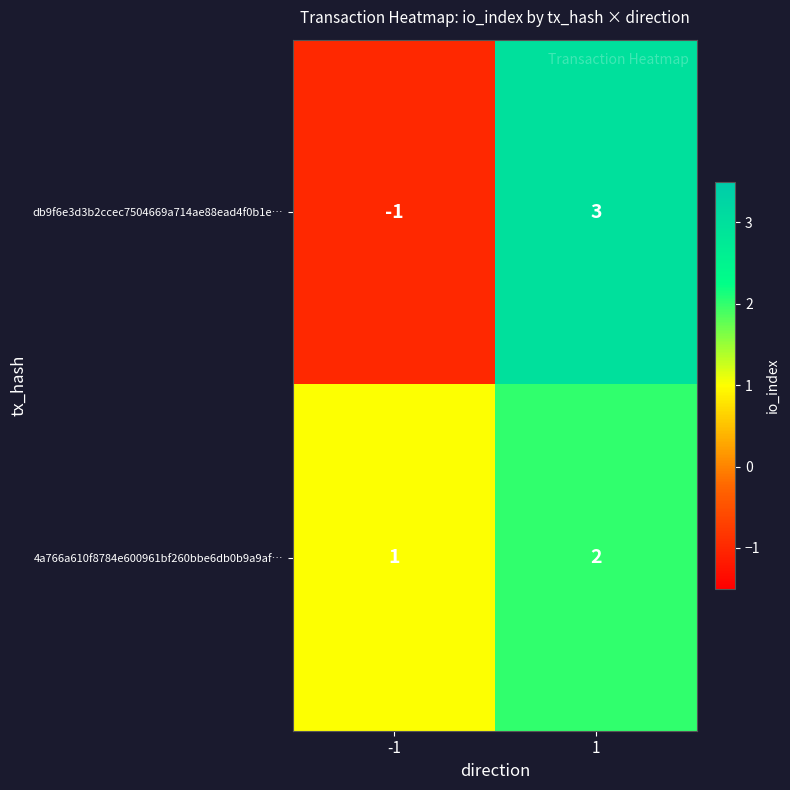

How many data points does each series have?

2